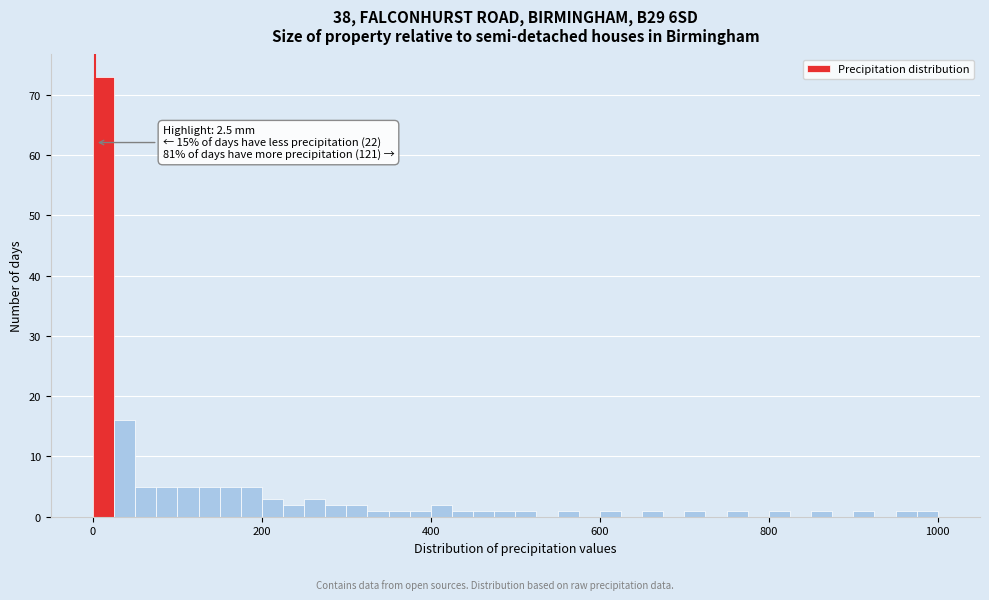

Read against the x-axis, roughly where is the centre of the tallest bar?

20